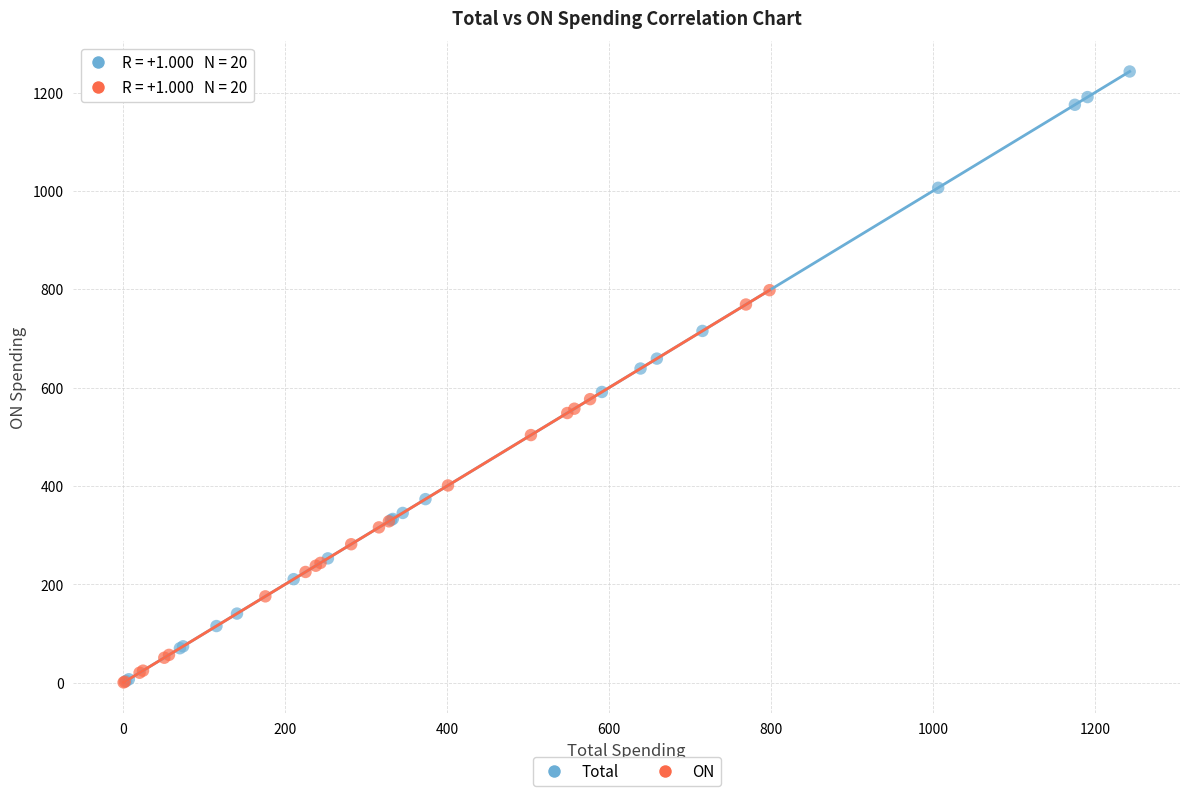

Which series contains the highest Y value?

Total